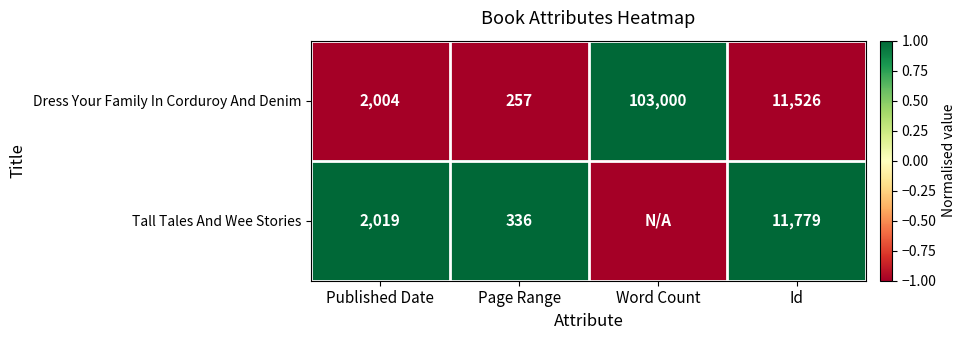

What is the difference between the maximum and minimum values in the Dress Your Family In Corduroy And Denim series?

102743